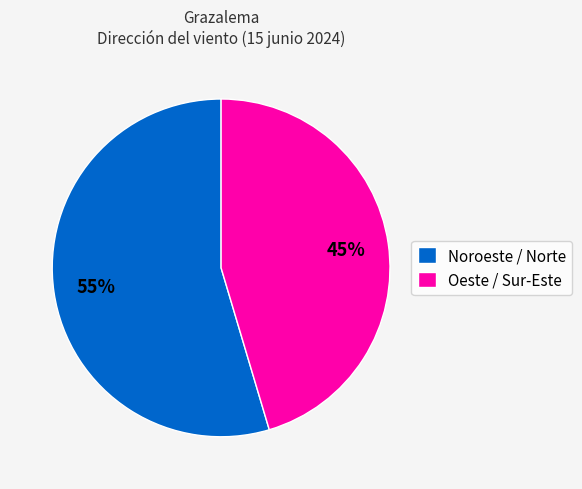

Does any single category account for the majority?

Yes